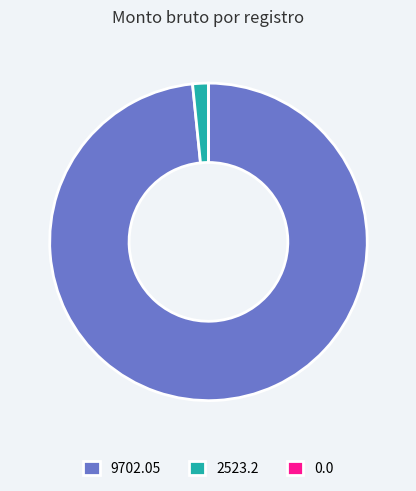

True or false: 2523.2 accounts for 2% of the total.

True